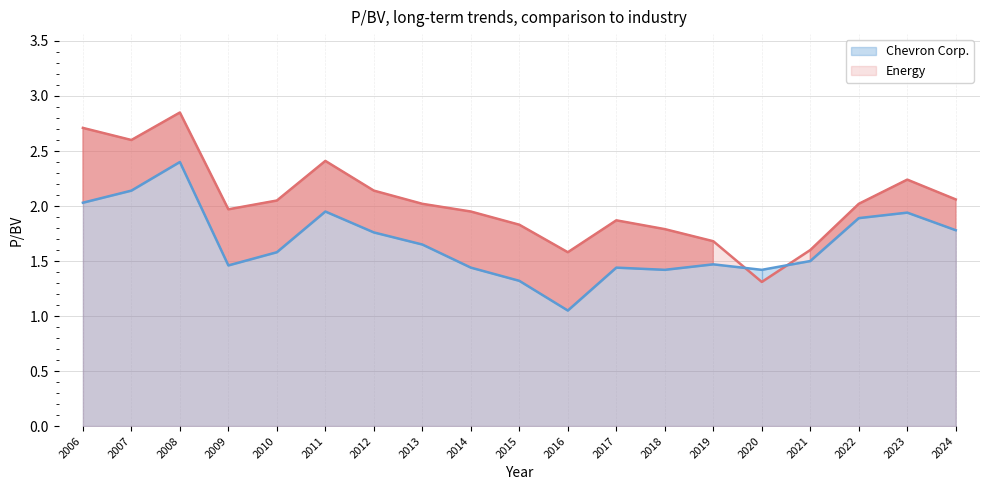

Where is the first local maximum for Chevron Corp.?

2008